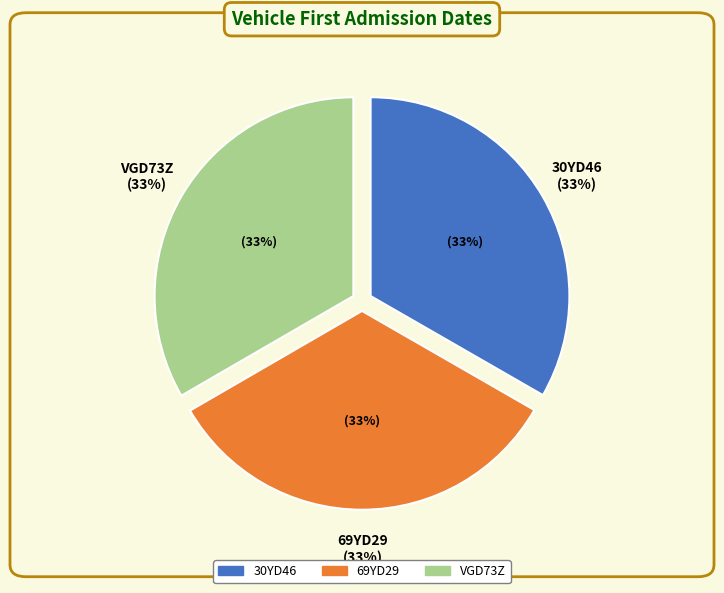

How many slices are in this pie chart?

3